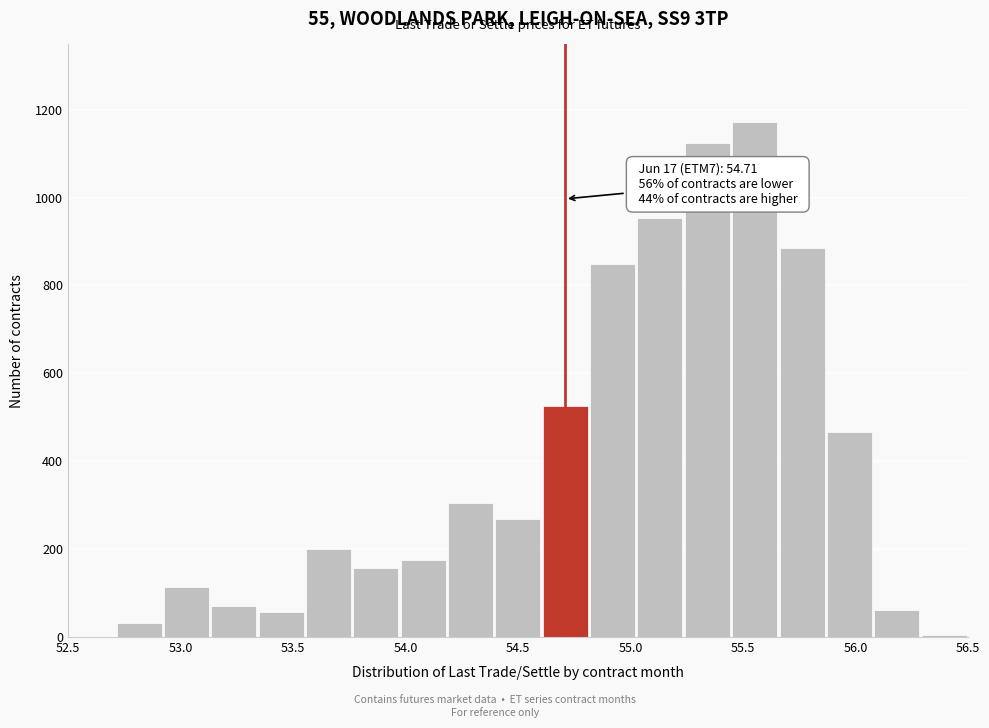

Over which range of the x-axis is the bar tallest?

55.45 to 55.65